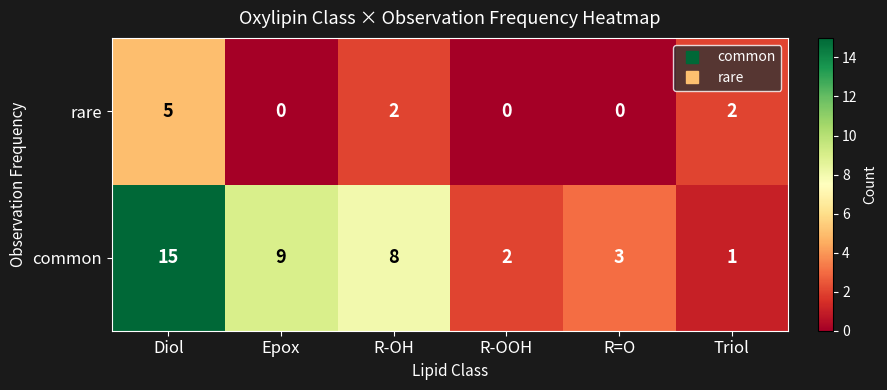

Rank the series at Epox from highest to lowest value.

common, rare